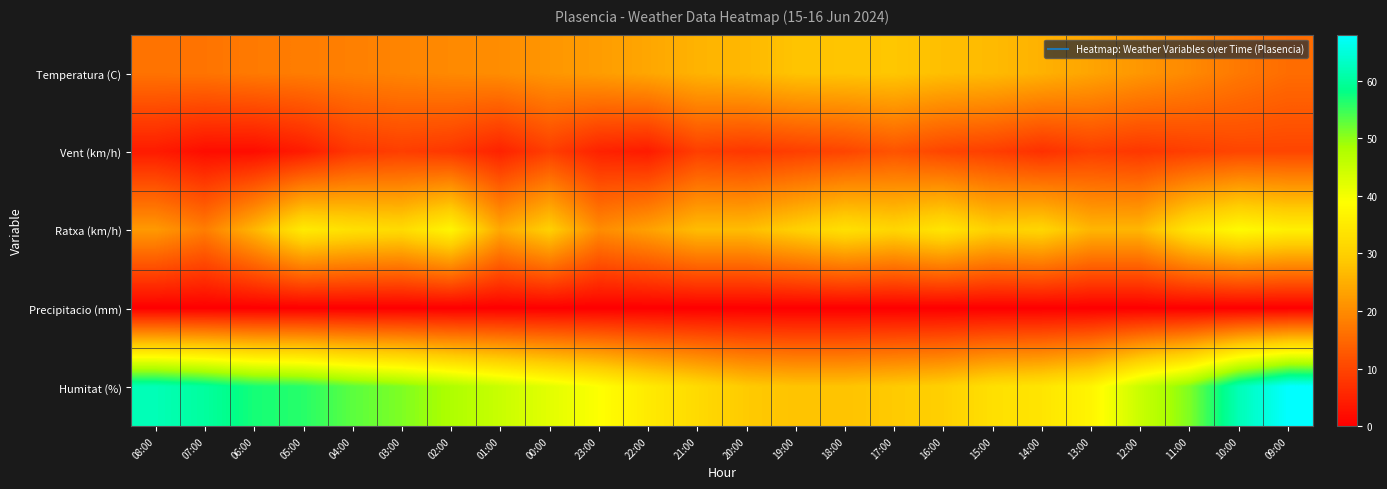

Which series has the largest total across all categories?

Humitat (%)